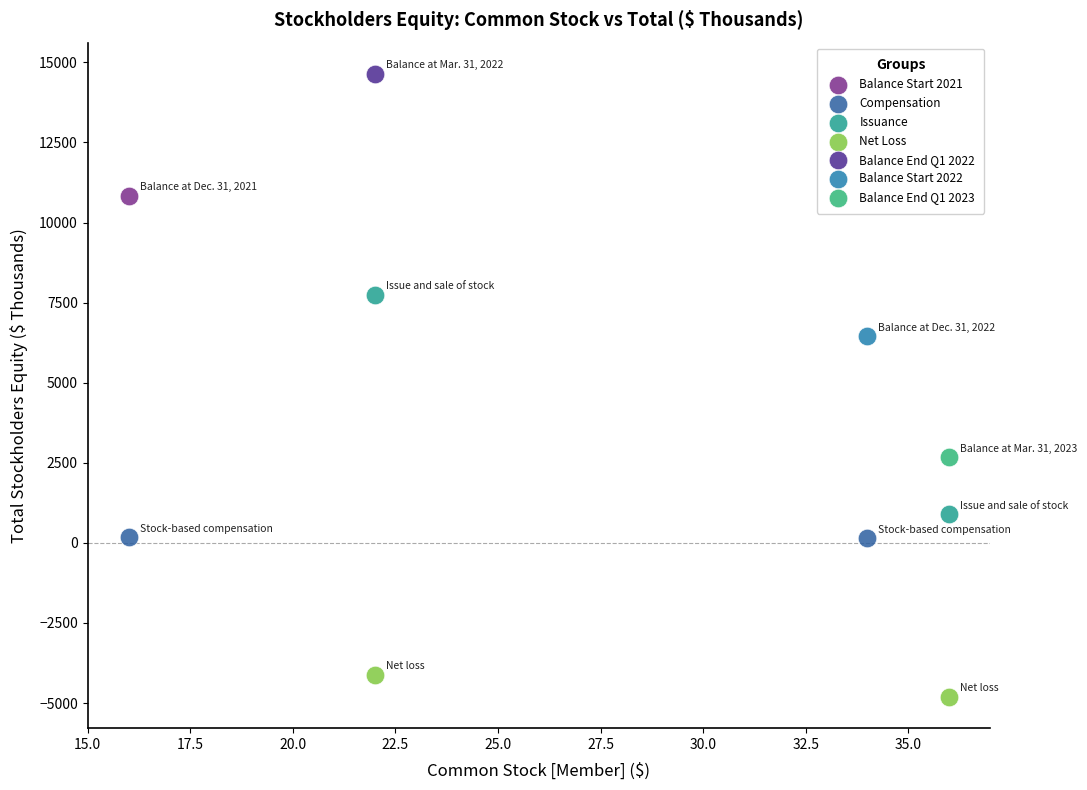

What are all the series names shown in the legend?

Balance Start 2021, Compensation, Issuance, Net Loss, Balance End Q1 2022, Balance Start 2022, Balance End Q1 2023